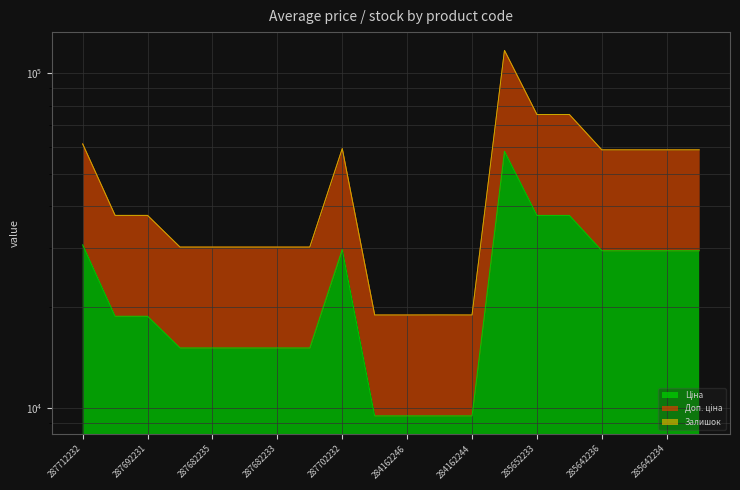

Which has a higher value, 287682234 or 285652233?

285652233